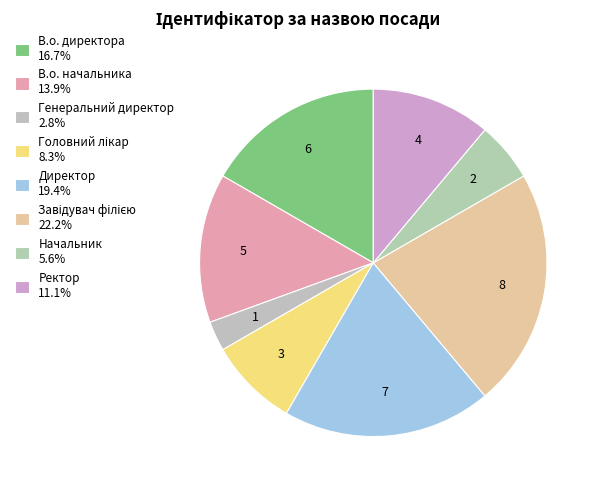

Which has a higher value, Начальник or В.о. начальника?

В.о. начальника